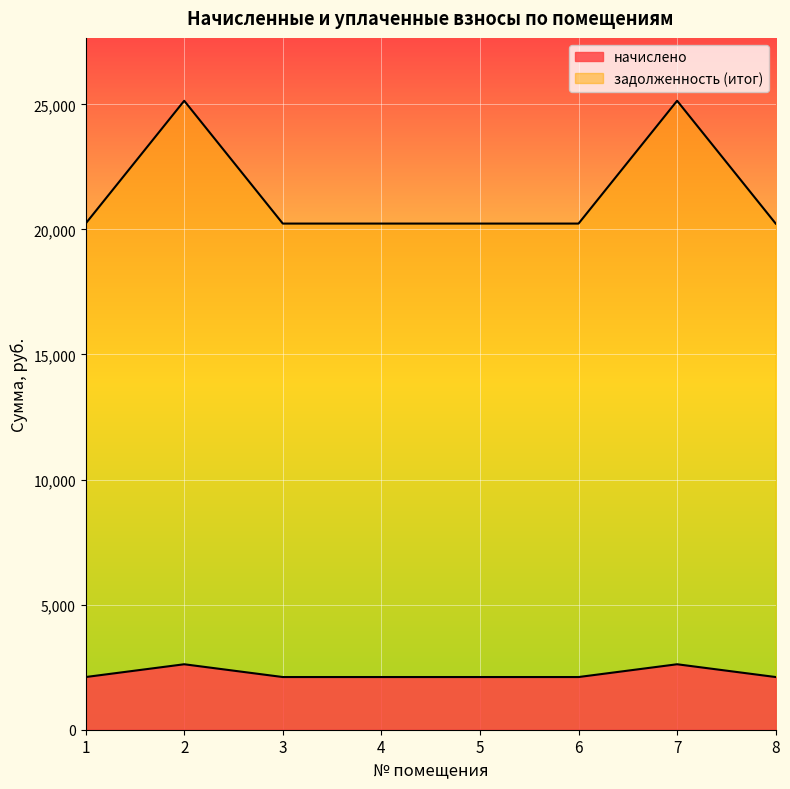

Which category has the highest value in the начислено series?

2